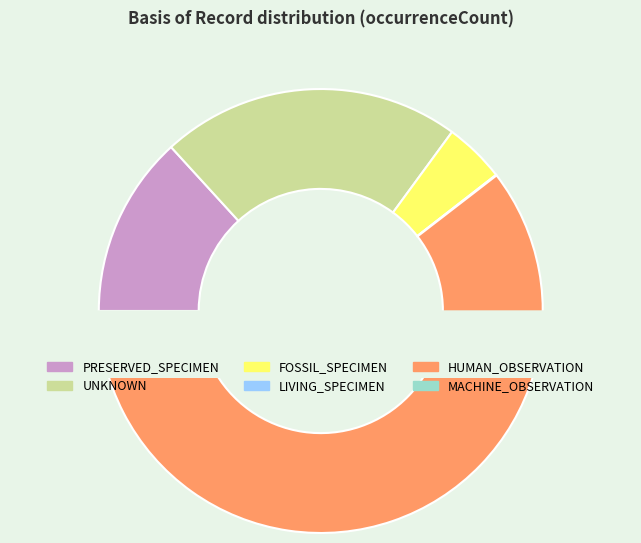

To the nearest percent, what is the difference between the MACHINE_OBSERVATION and PRESERVED_SPECIMEN slice percentages?

13%